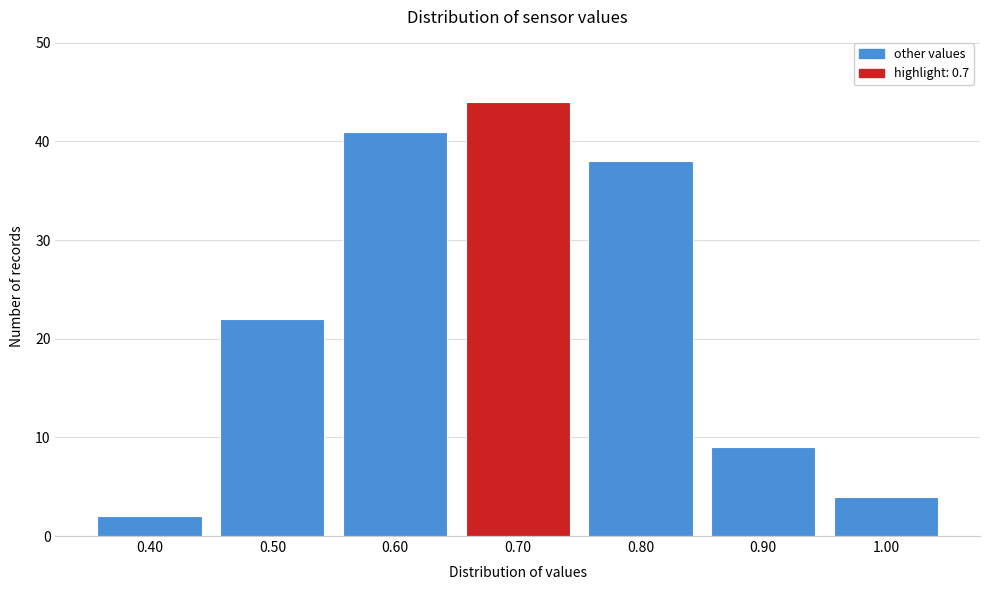

How tall is the bar that spans 0.55 to 0.65 on the x-axis? The values are not printed on the chart, so give them approximately, as read against the axis.

41